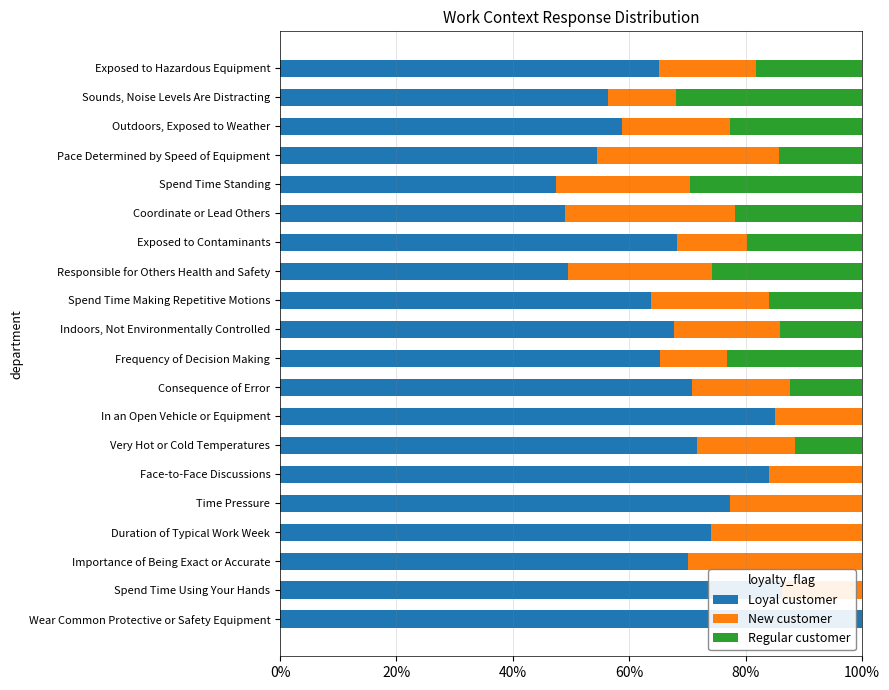

What is the highest value of the Loyal customer series?

100.0